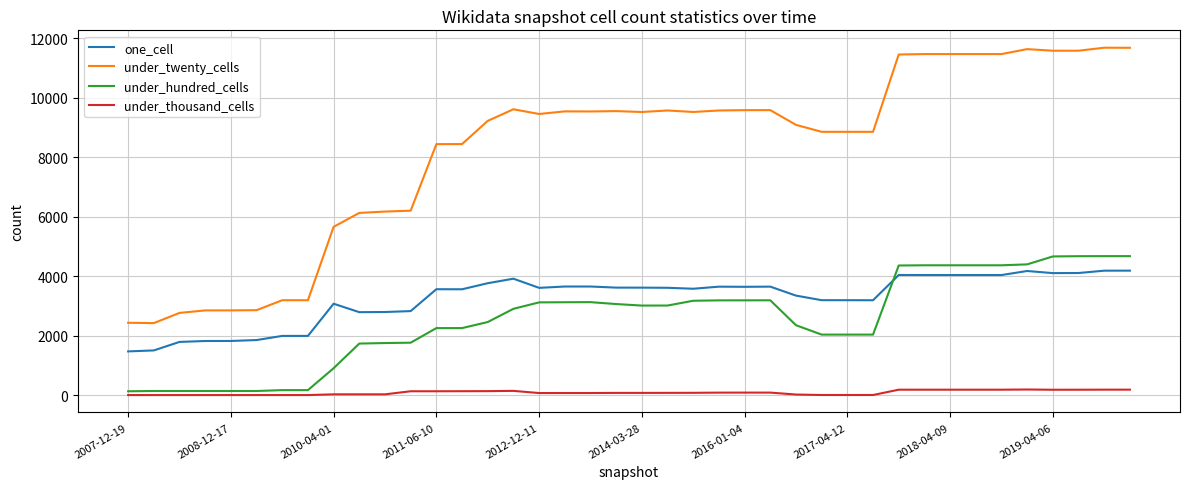

Which series has the widest spread of values?

under_twenty_cells